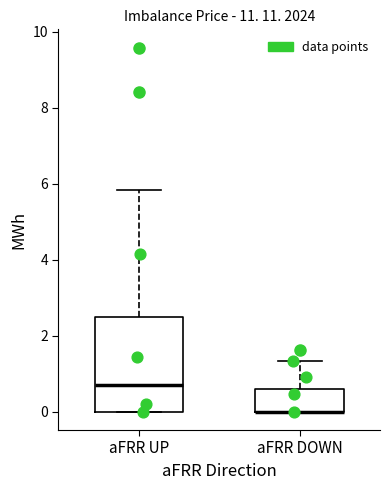

Reading left to right, transcribe this box plot: for each box, give where its median line is, the range the box spans, and where its two whiskers end, as read against the y-axis. The values are not printed on the chart, so give them approximately, as read against the axis.

aFRR UP: median 0.8, box 0.0 to 2.6, whiskers 0.0 to 5.8
aFRR DOWN: median 0.0 (drawn on the box's lower edge), box 0.0 to 0.6, whiskers 0.0 to 1.4